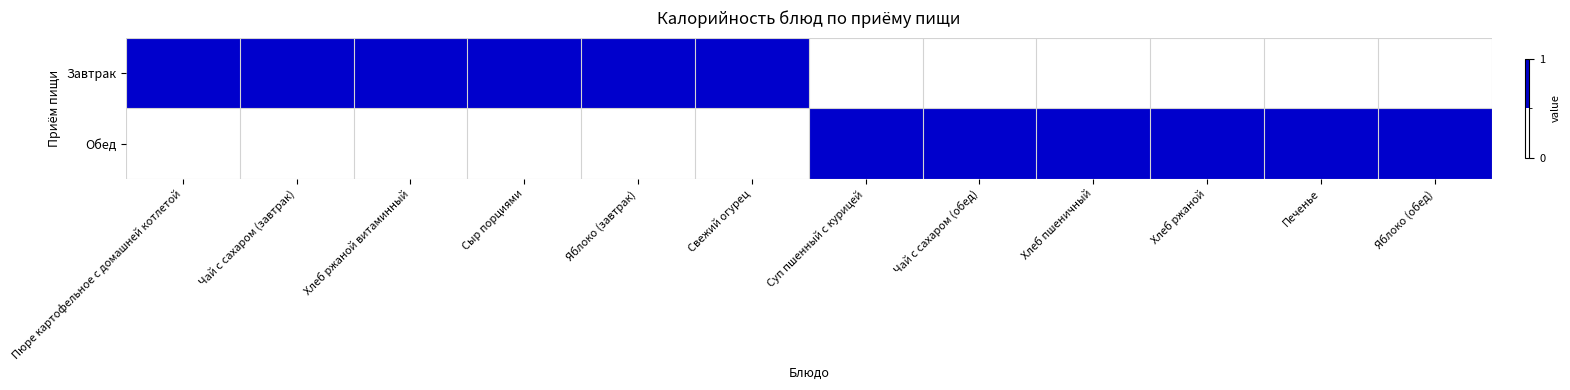

At Печенье, list the series in order from largest to smallest.

Обед, Завтрак